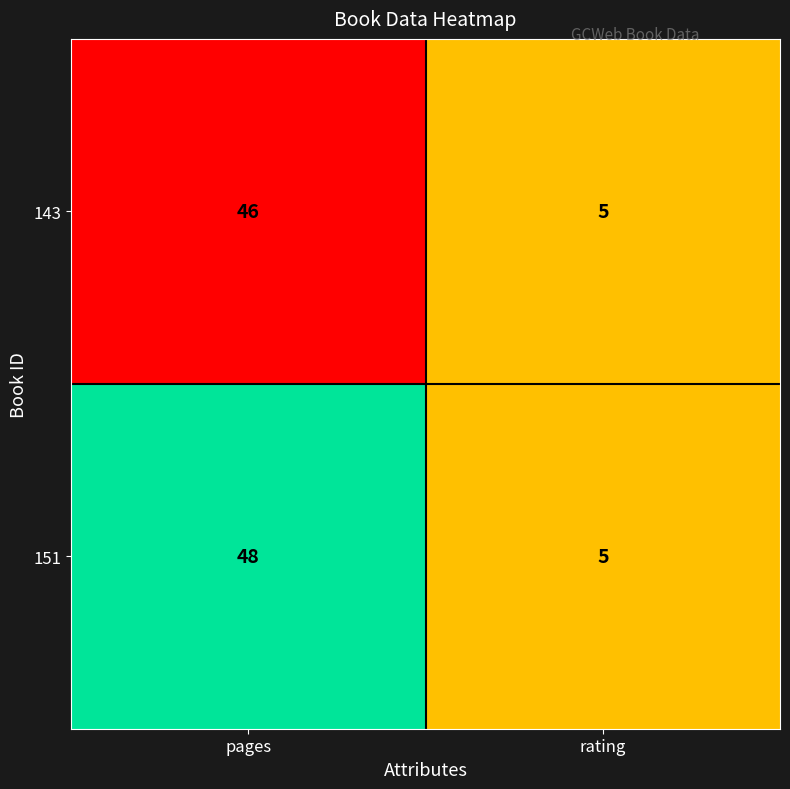

What is the maximum value shown in the chart?

48